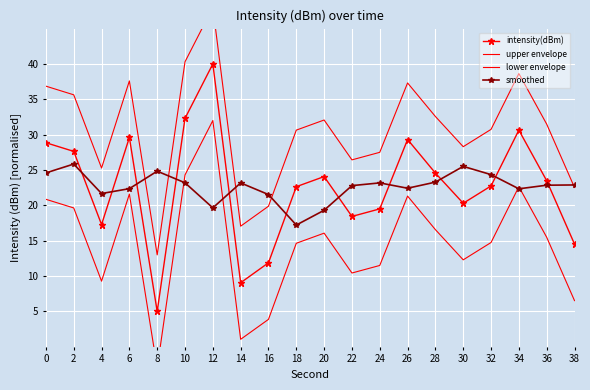

Which category has the highest value across all series?

12